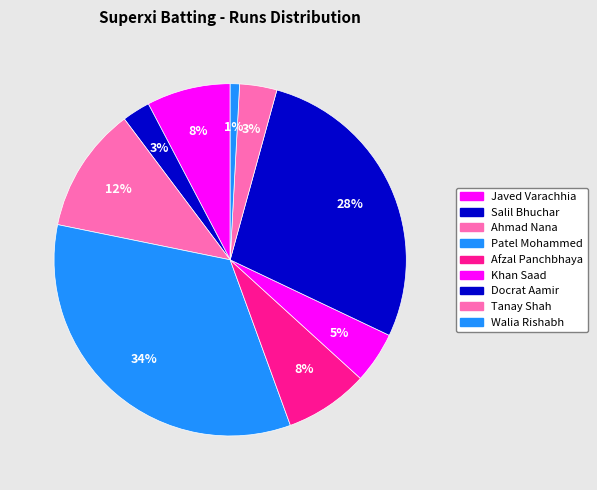

How many slices are in this pie chart?

9